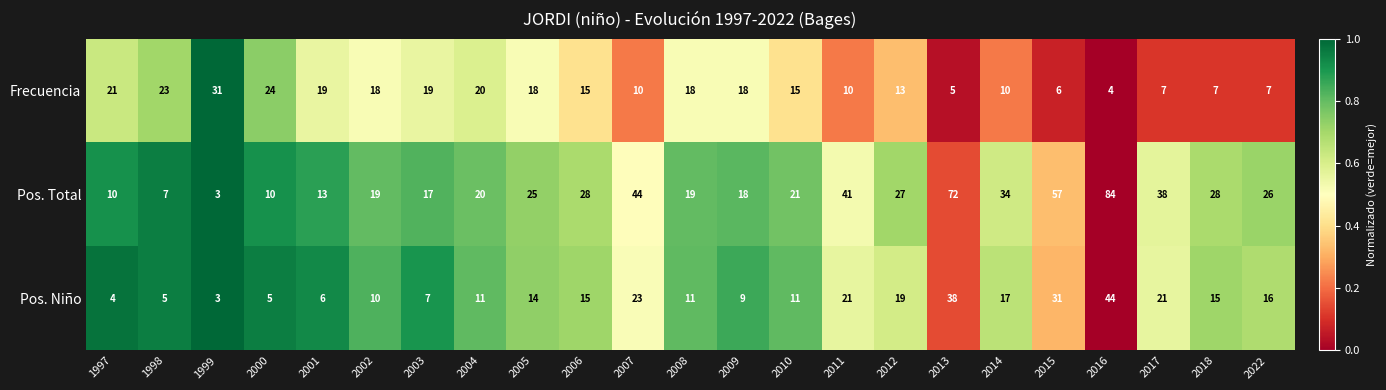

The value of Pos. Total at 2006 is 39. True or false?

False